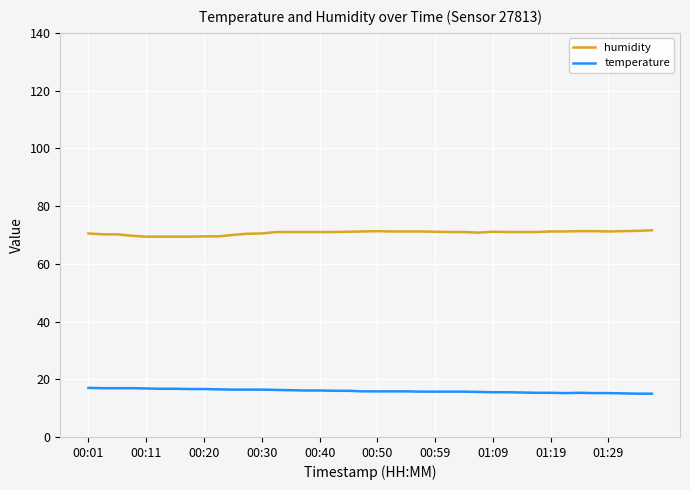

How many categories are shown in the chart?

40